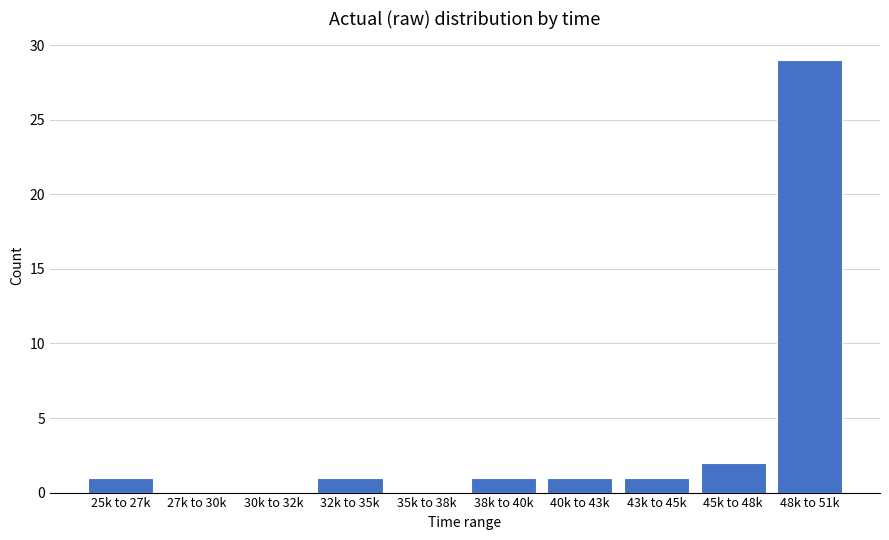

Reading left to right, extract all data points from this chart.

25k to 27k=1	27k to 30k=0	30k to 32k=0	32k to 35k=1	35k to 38k=0	38k to 40k=1	40k to 43k=1	43k to 45k=1	45k to 48k=2	48k to 51k=29